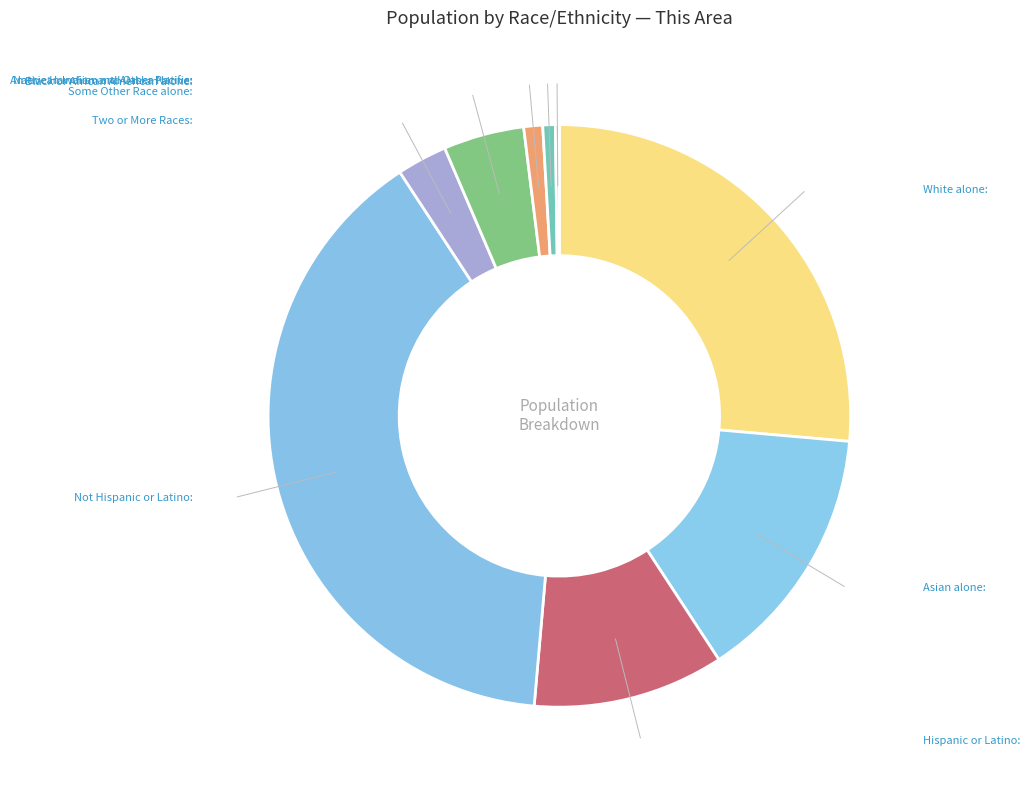

Is there any slice that represents more than half of the pie?

No